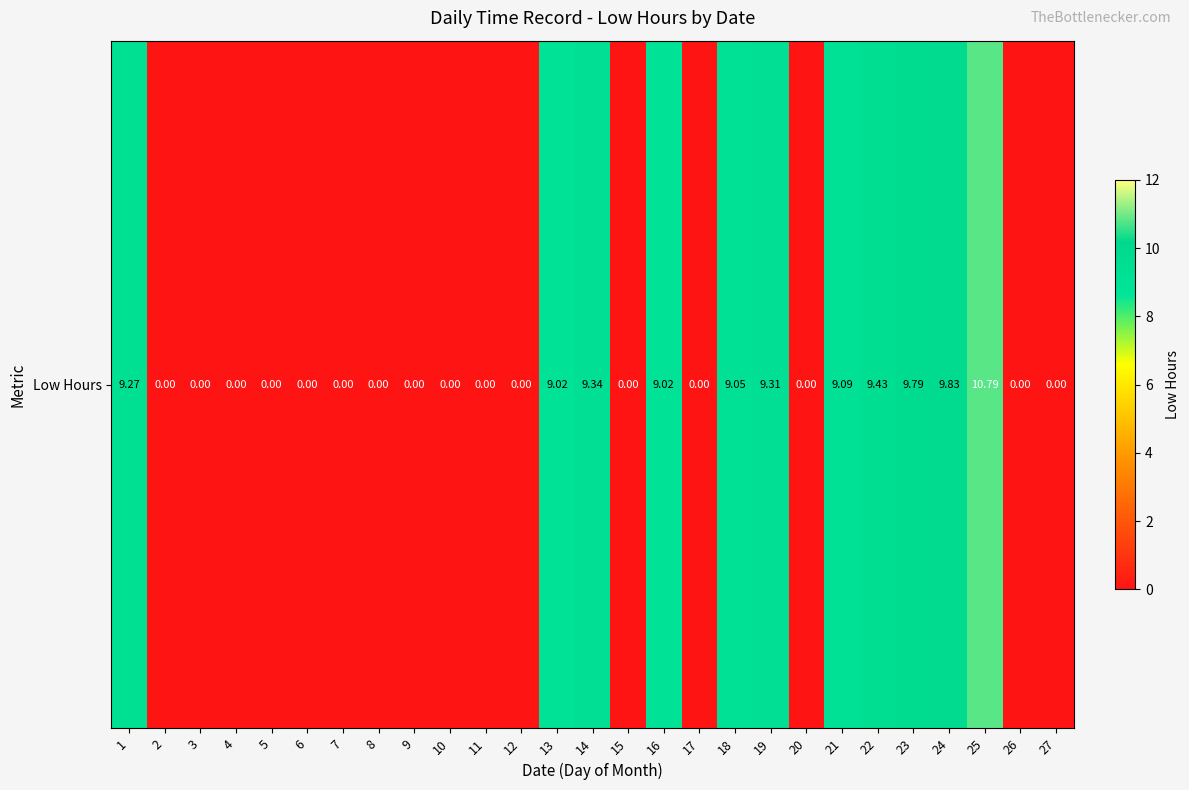

Rank the categories by value from lowest to highest.

2, 3, 4, 5, 6, 7, 8, 9, 10, 11, 12, 15, 17, 20, 26, 27, 13, 16, 18, 21, 1, 19, 14, 22, 23, 24, 25